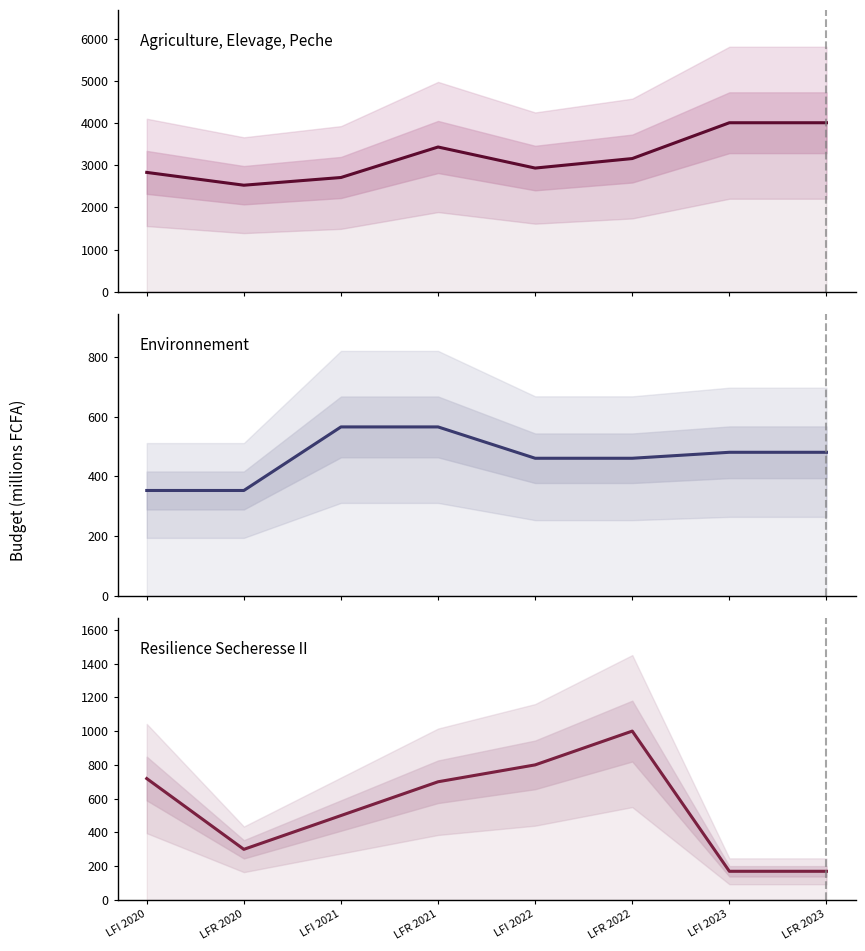

How many data points in Resilience Secheresse II are above 700?

3